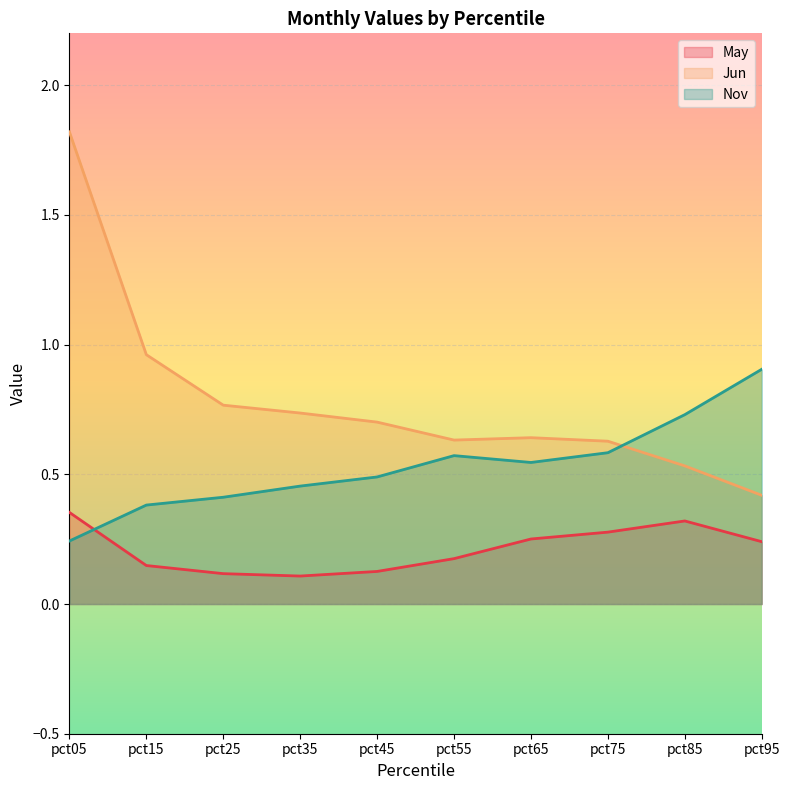

Where is the first local minimum for Jun?

pct55